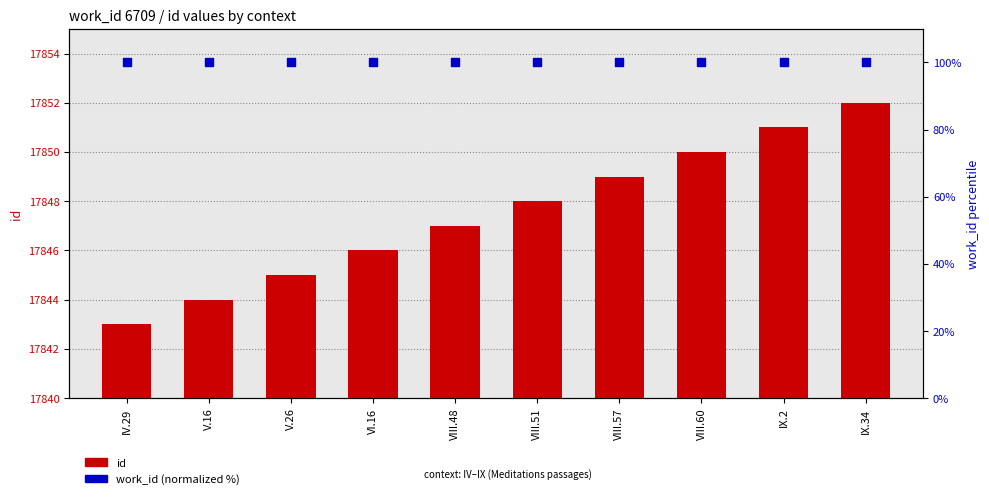

At which category is the sum across all series the highest?

IX.34